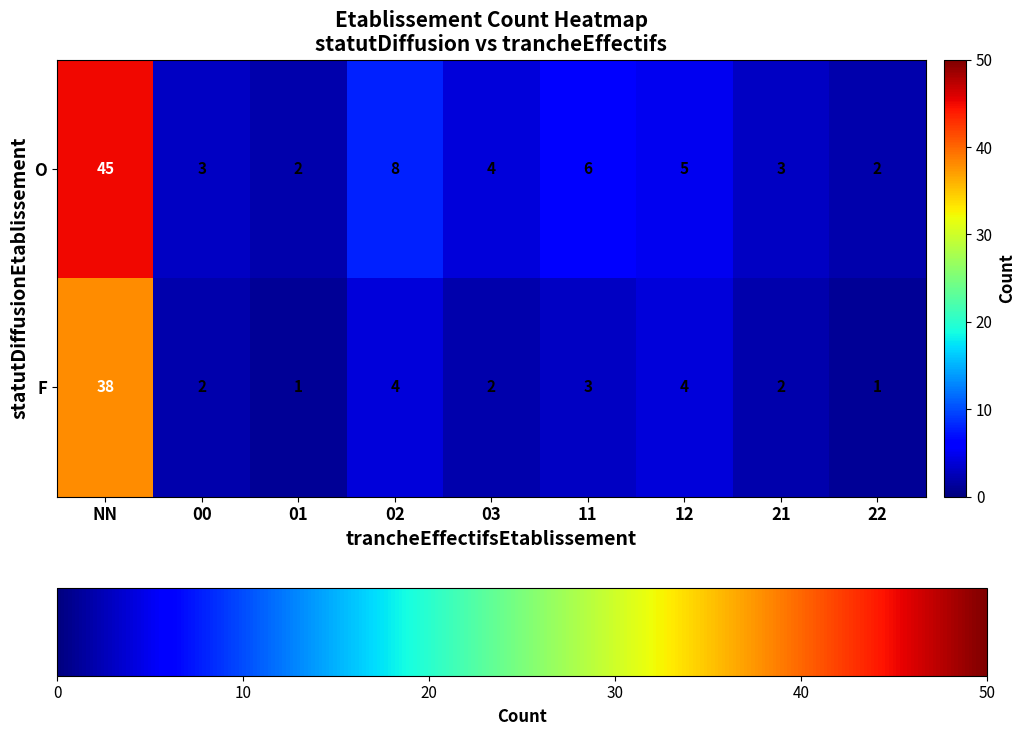

At which label does F first exceed 2?

NN